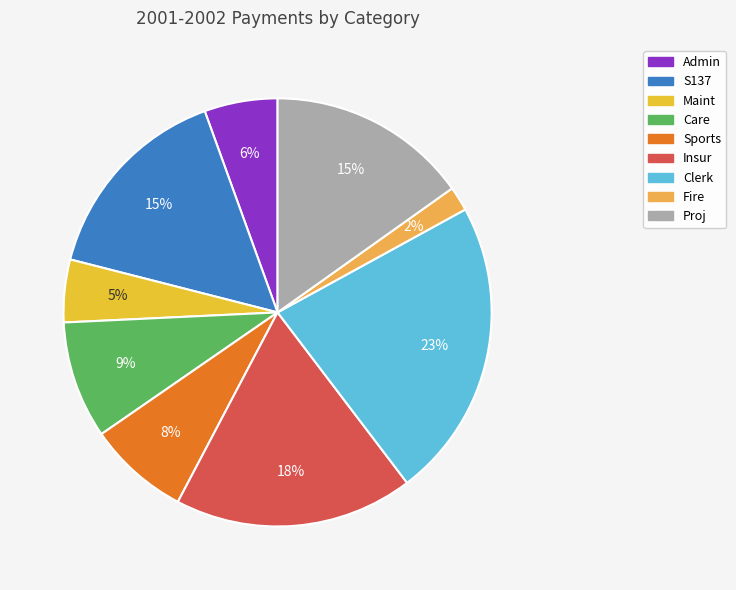

True or false: Insur accounts for 8% of the total.

False